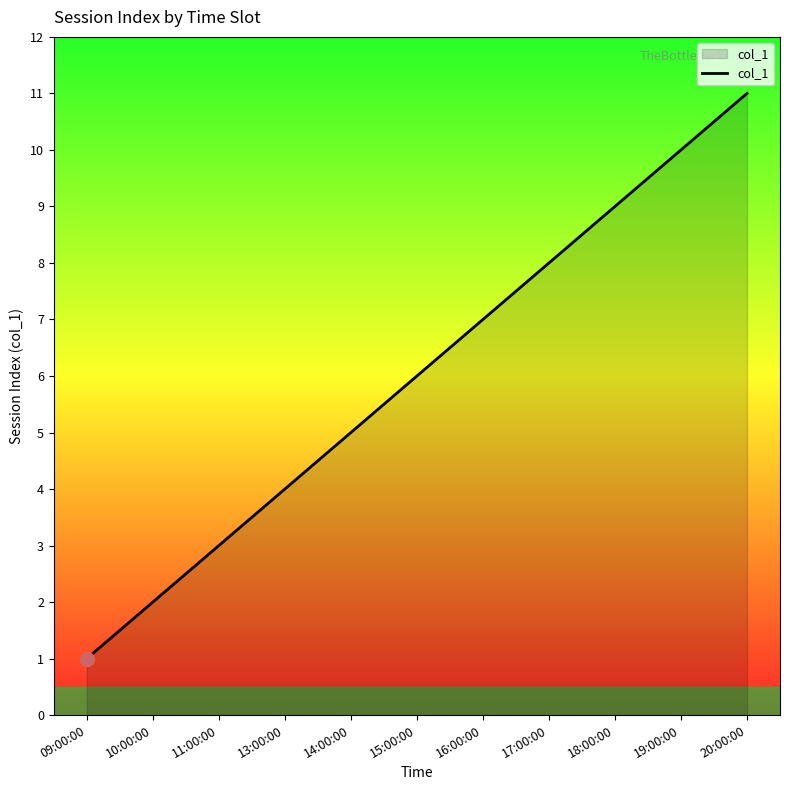

What is the change in value from 11:00:00 to 15:00:00?

+3